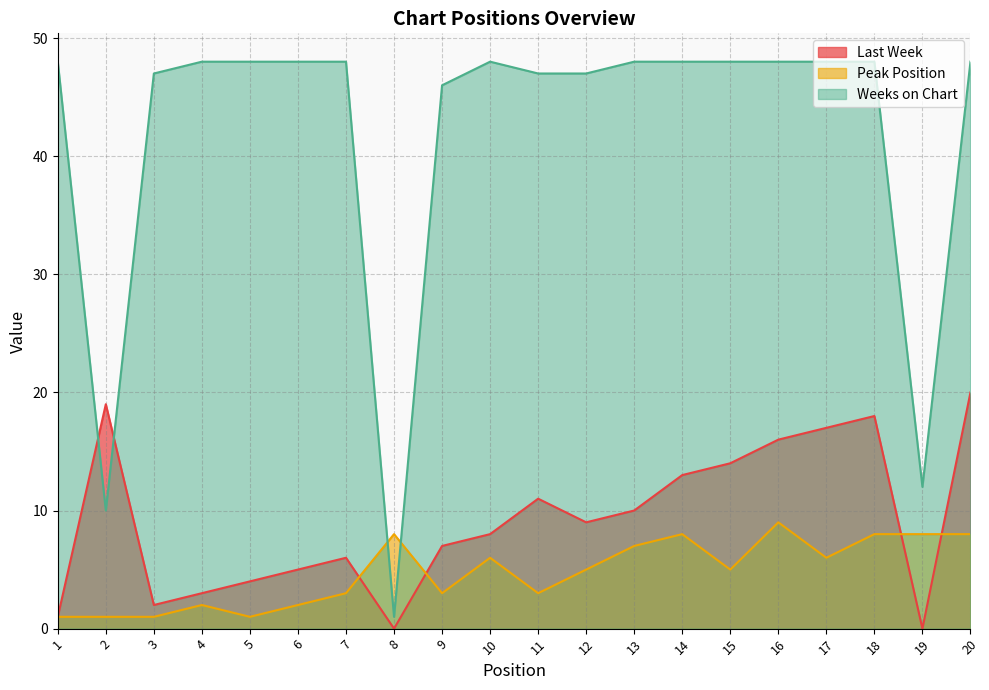

Reading left to right, transcribe all the data shown in this chart.

Last Week: 1	19	2	3	4	5	6	0	7	8	11	9	10	13	14	16	17	18	0	20
Peak Position: 1	1	1	2	1	2	3	8	3	6	3	5	7	8	5	9	6	8	8	8
Weeks on Chart: 48	10	47	48	48	48	48	1	46	48	47	47	48	48	48	48	48	48	12	48